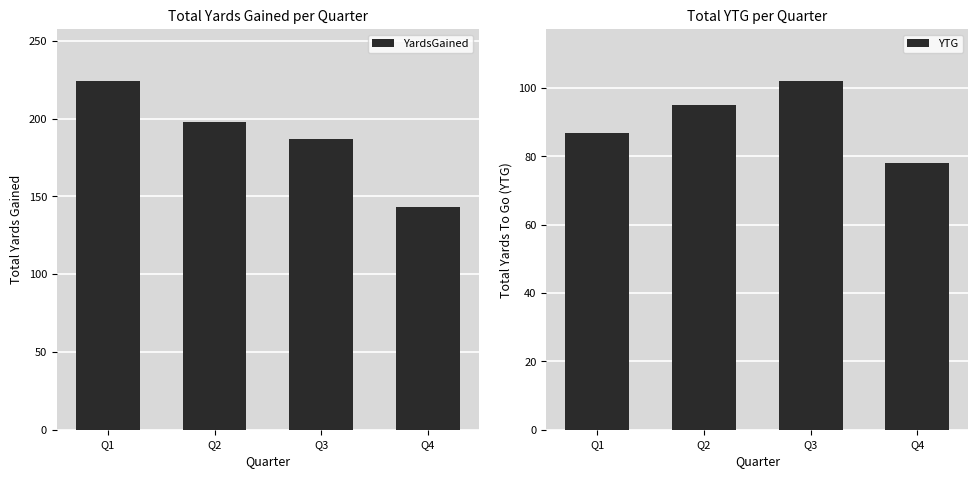

How many groups of bars are there?

4